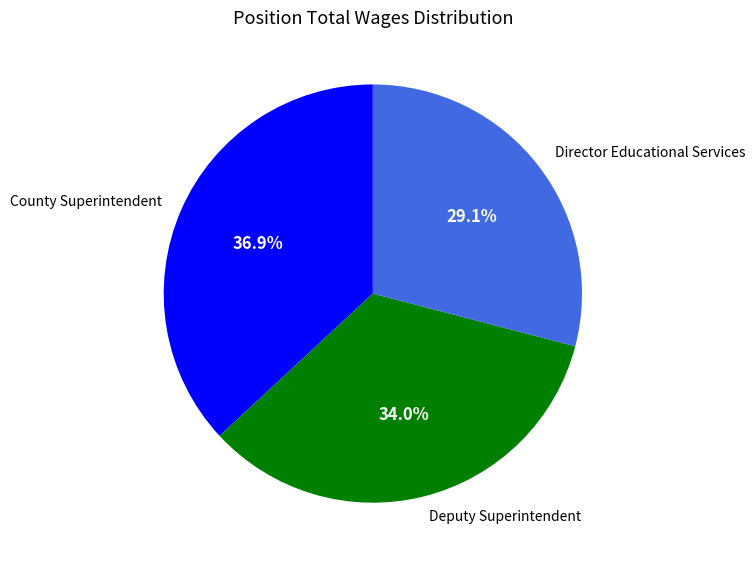

How many slices are in this pie chart?

3